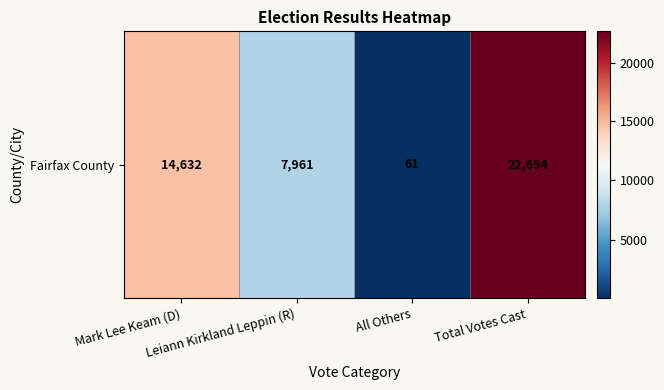

Count the number of data series in this chart.

1